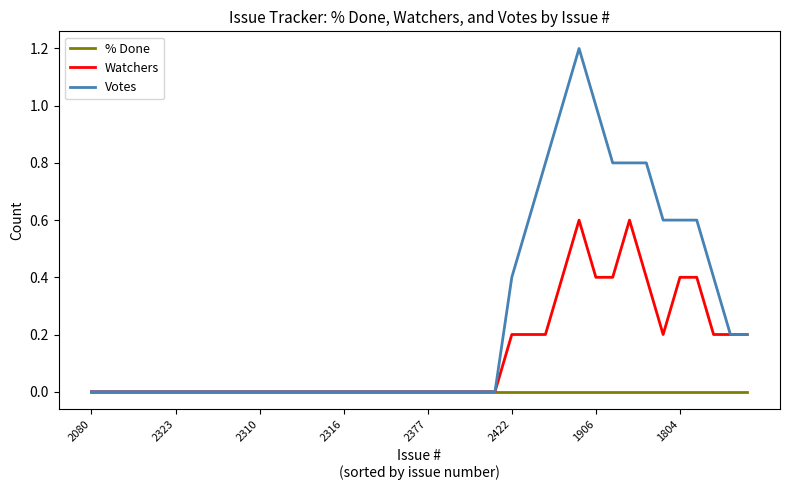

List the series in order of their peak value, highest first.

Votes, Watchers, % Done